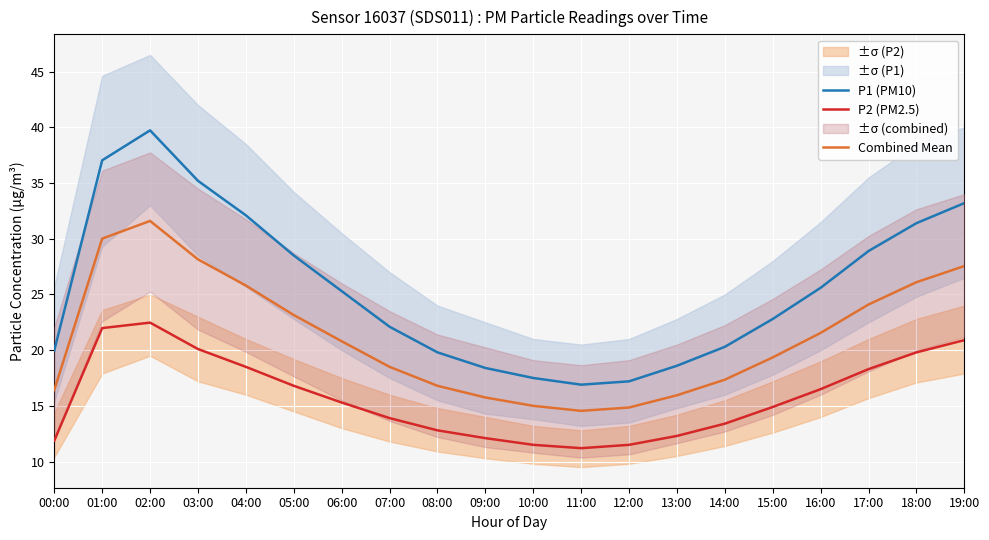

At which category is the sum across all series the highest?

02:00